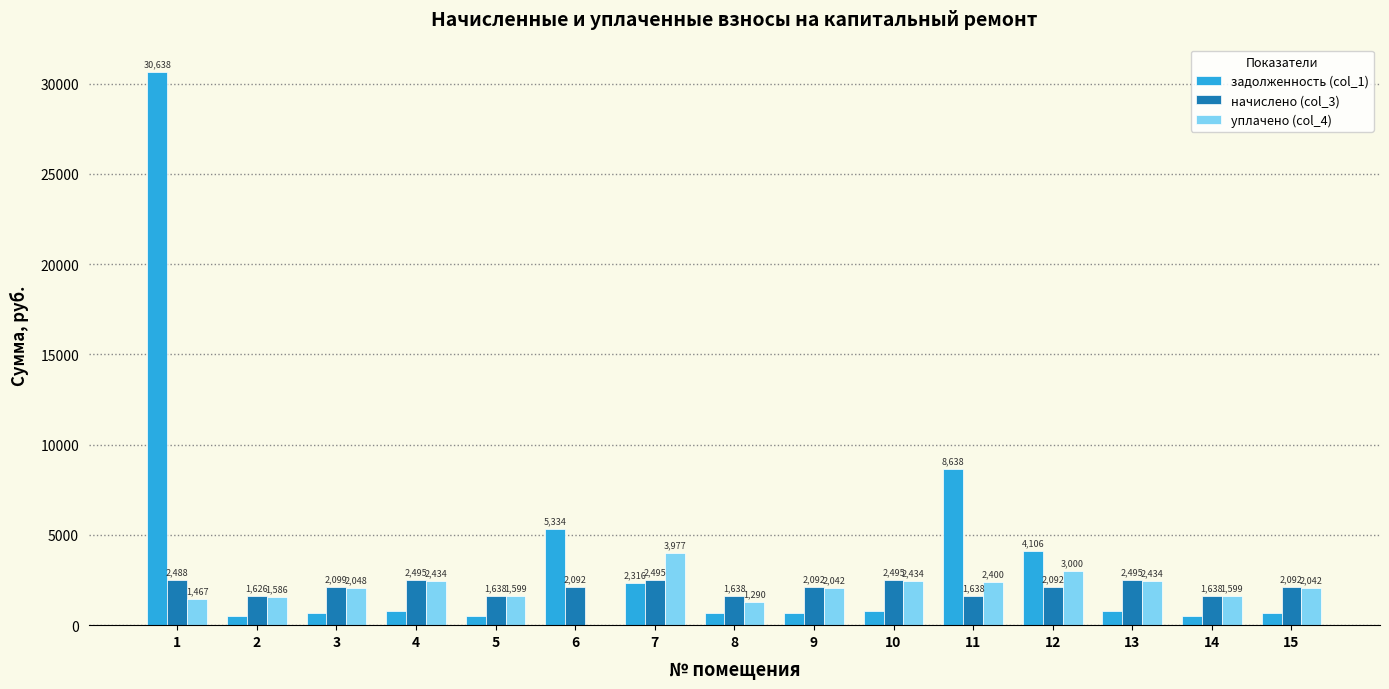

What is the maximum value shown in the chart?

30637.5